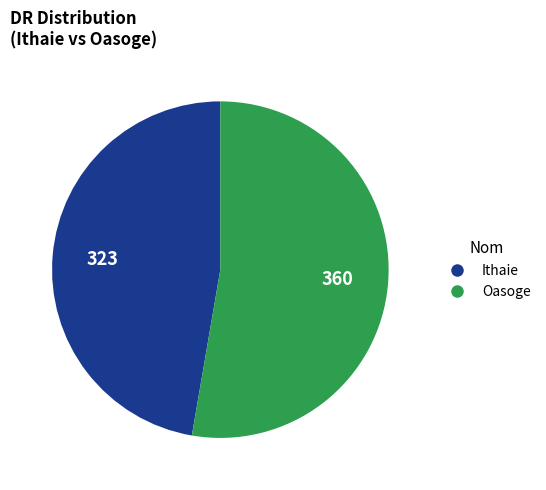

Count the number of slices in the pie.

2